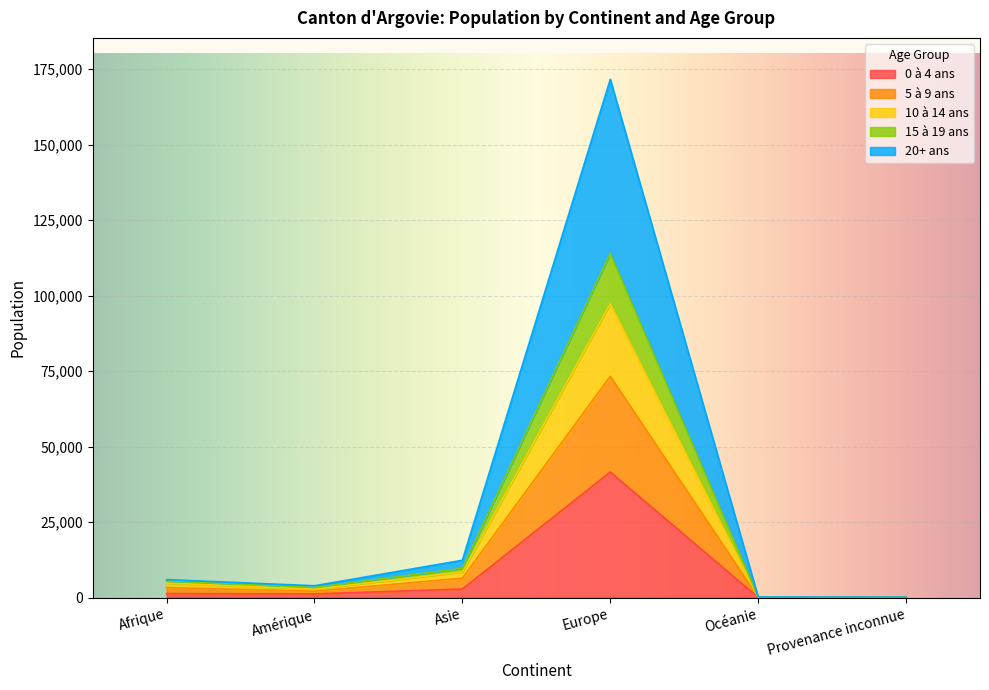

How many interior local peaks does the 0 à 4 ans series have?

1